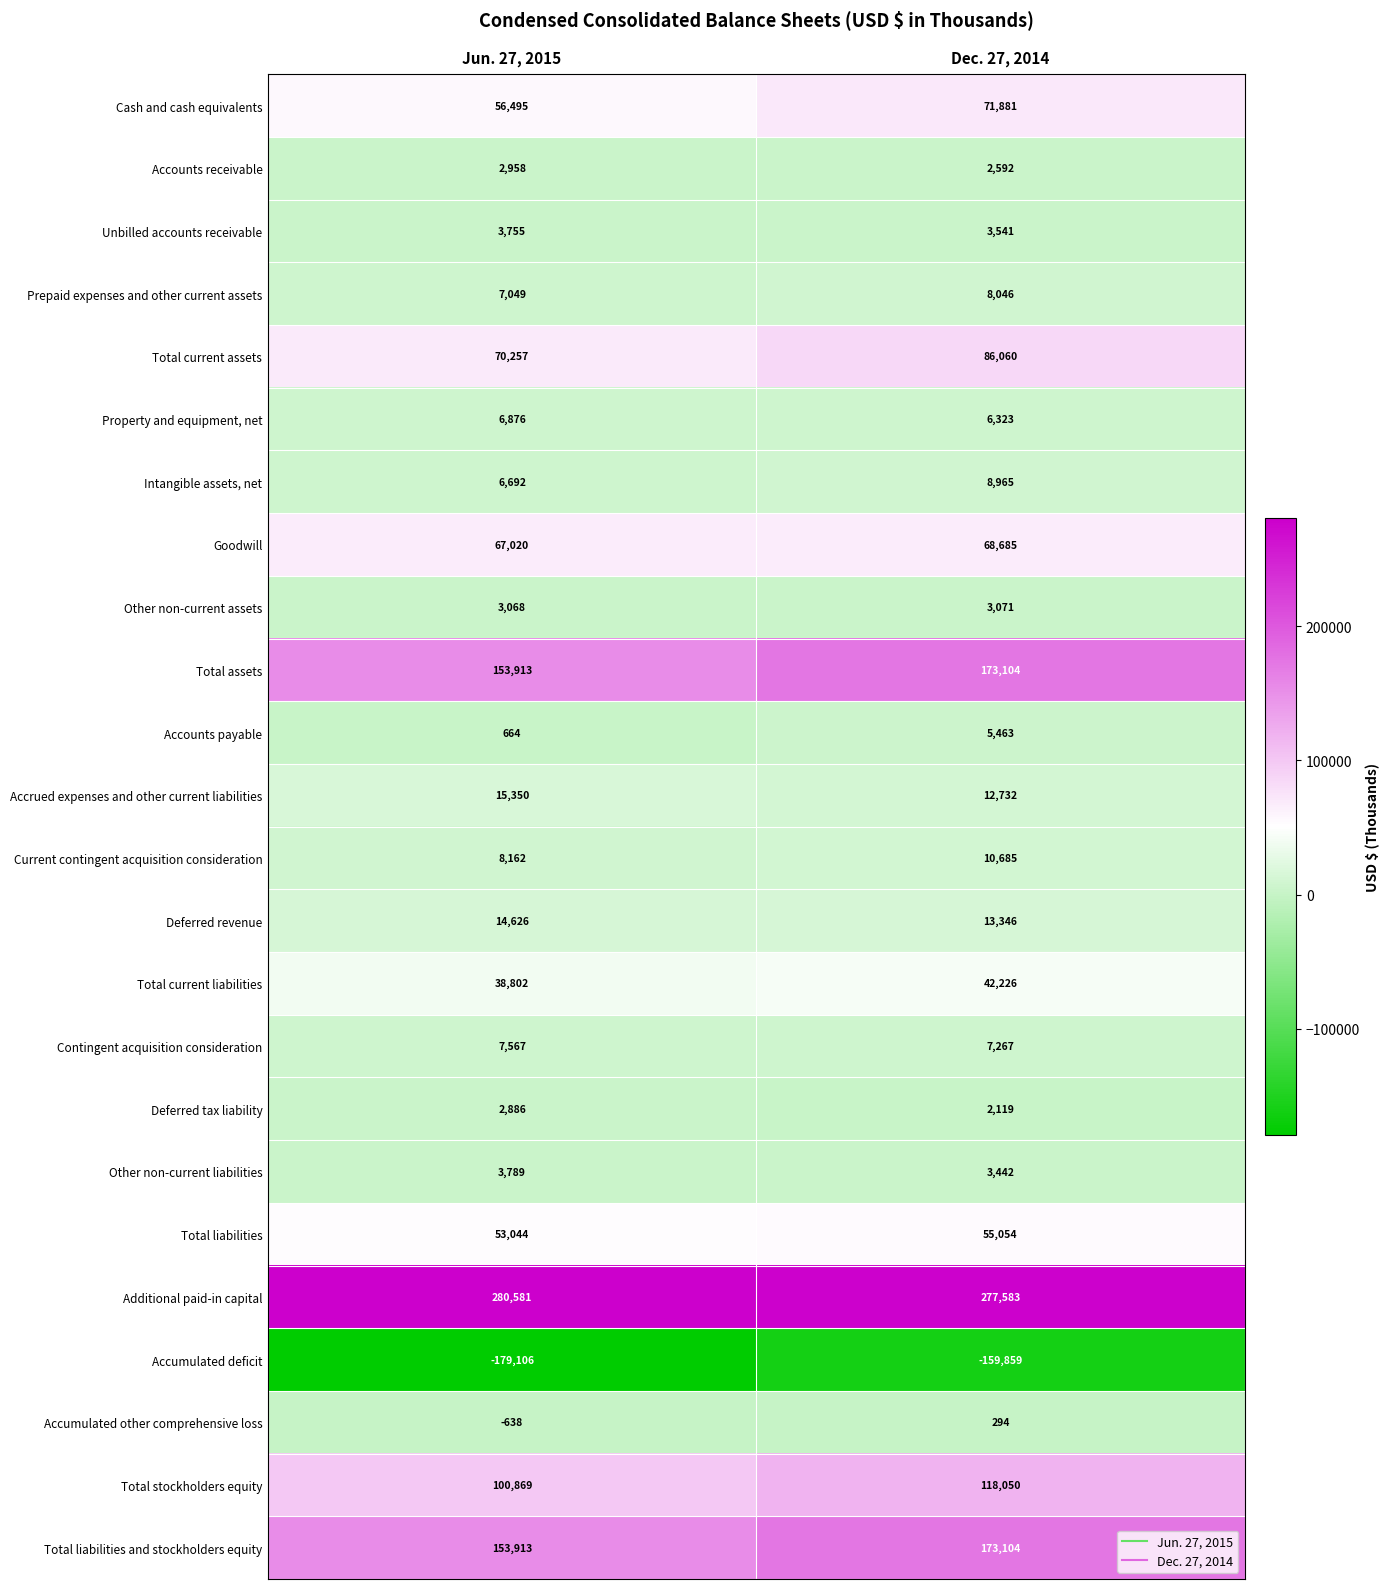

Is it true that Other non-current liabilities equals 6298 at Jun. 27, 2015?

False